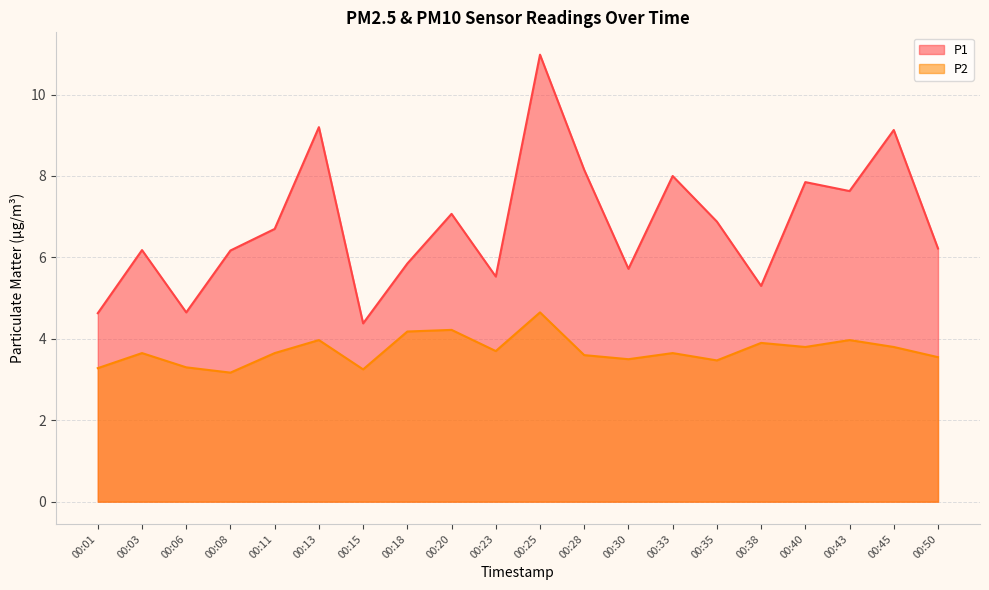

True or false: P2 and P1 intersect in this chart.

False